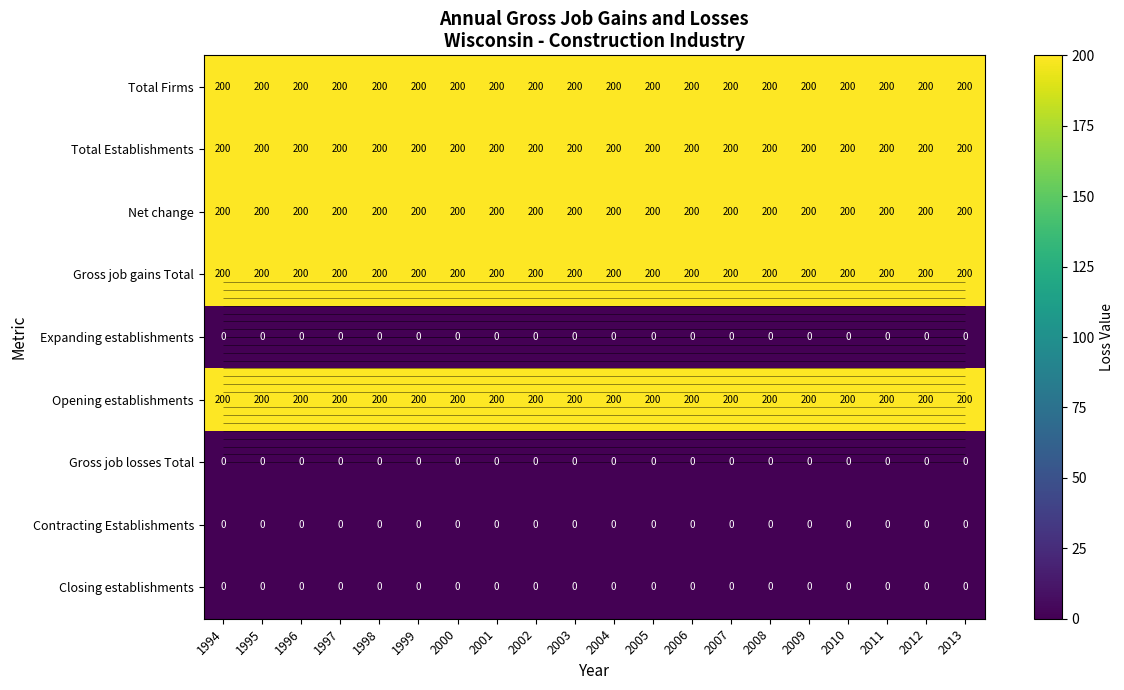

Which has a higher value, 1996 or 1999?

1996